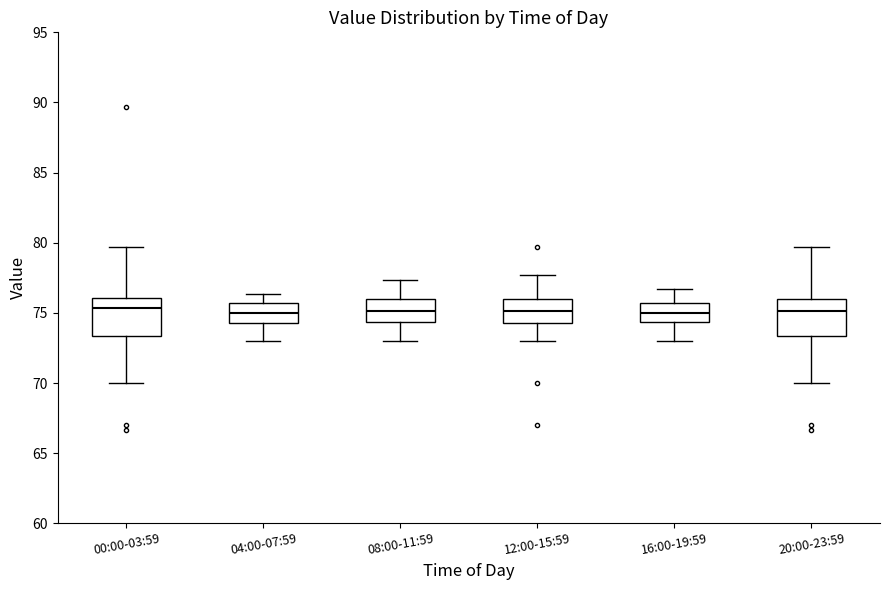

Reading left to right, read every box against the y-axis: the position of its median line, the range the box covers, and the ends of its whiskers. The values are not printed on the chart, so give them approximately, as read against the axis.

00:00-03:59: median 75.5, box 73.5 to 76.0, whiskers 70.0 to 79.5
04:00-07:59: median 75.0, box 74.0 to 75.5, whiskers 73.0 to 76.5
08:00-11:59: median 75.0, box 74.5 to 76.0, whiskers 73.0 to 77.5
12:00-15:59: median 75.0, box 74.0 to 76.0, whiskers 73.0 to 77.5
16:00-19:59: median 75.0, box 74.5 to 75.5, whiskers 73.0 to 76.5
20:00-23:59: median 75.0, box 73.5 to 76.0, whiskers 70.0 to 79.5